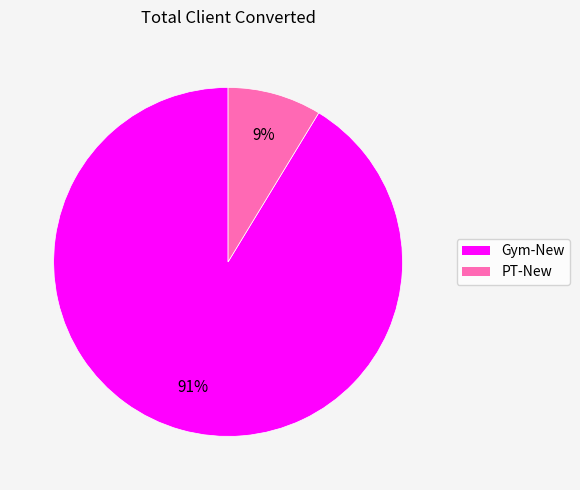

Count the number of slices in the pie.

2